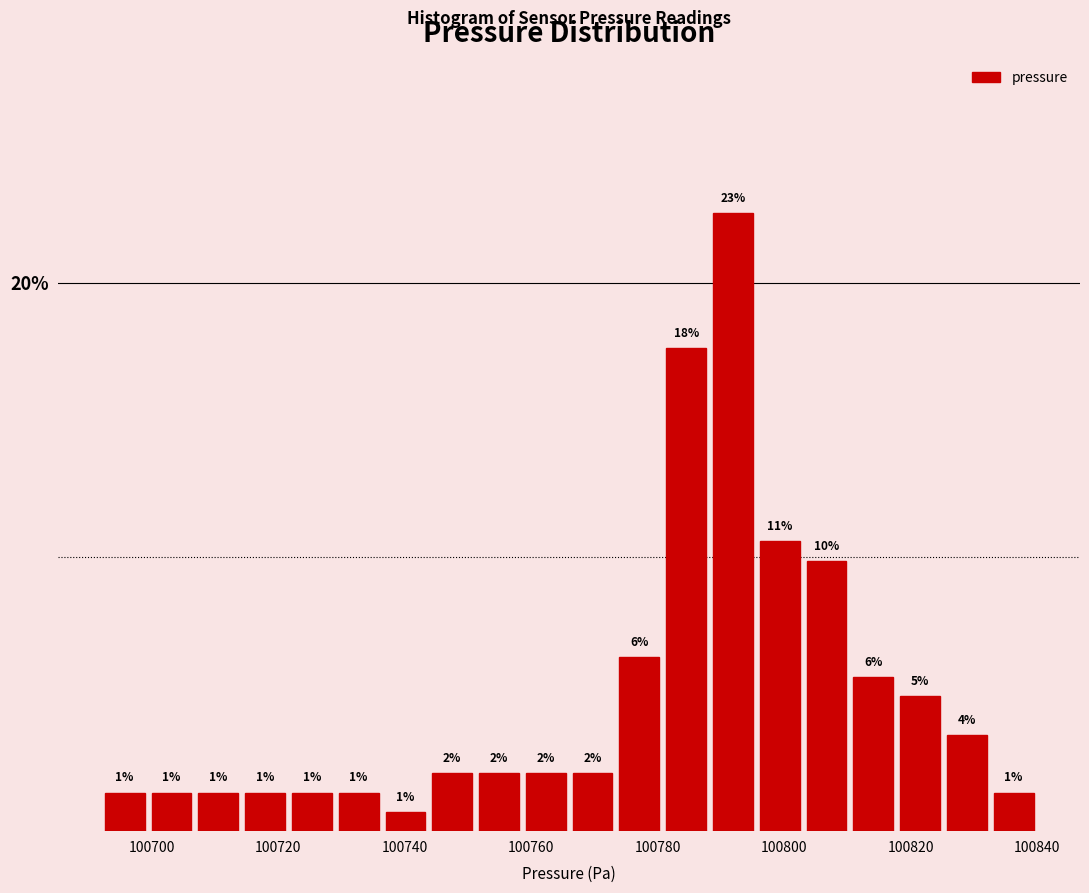

Around what value on the x-axis is the tallest bar? Give the approximate position of its centre, as read against the axis.

100792